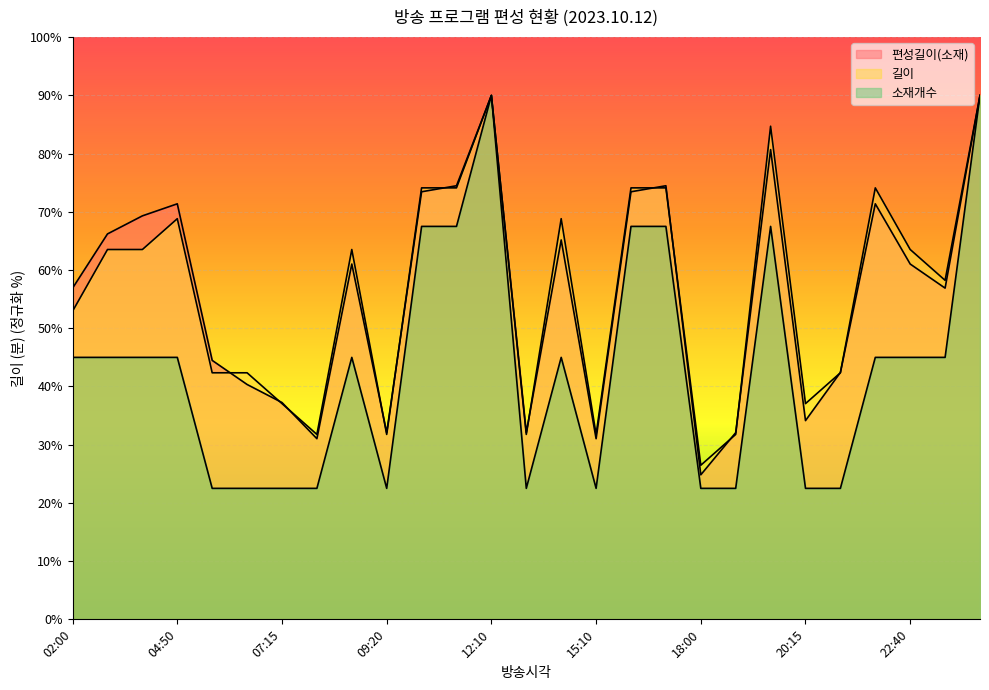

True or false: 소재개수 and 편성길이(소재) intersect in this chart.

False